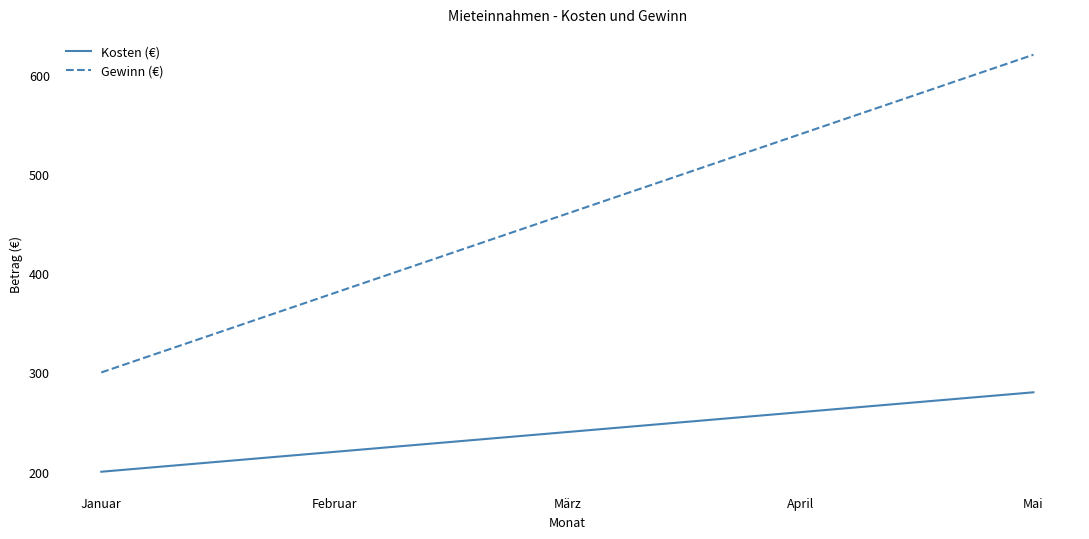

What are all the series names shown in the legend?

Kosten (€), Gewinn (€)